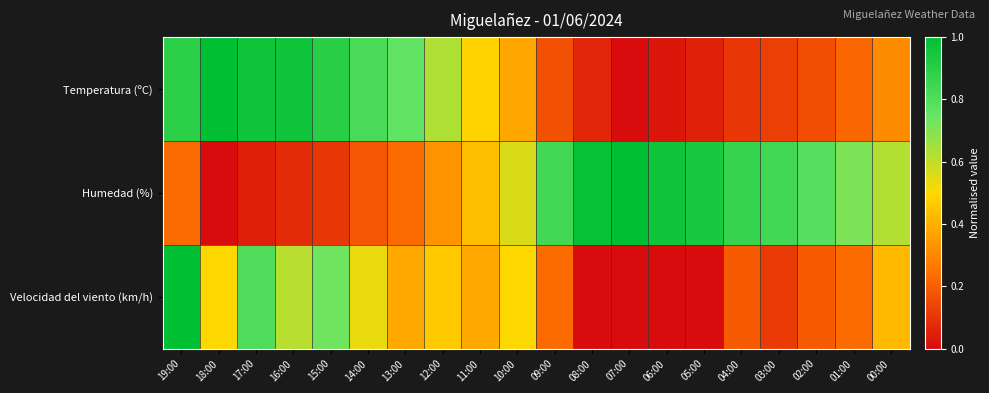

Between 11:00 and 00:00, which is larger?

11:00